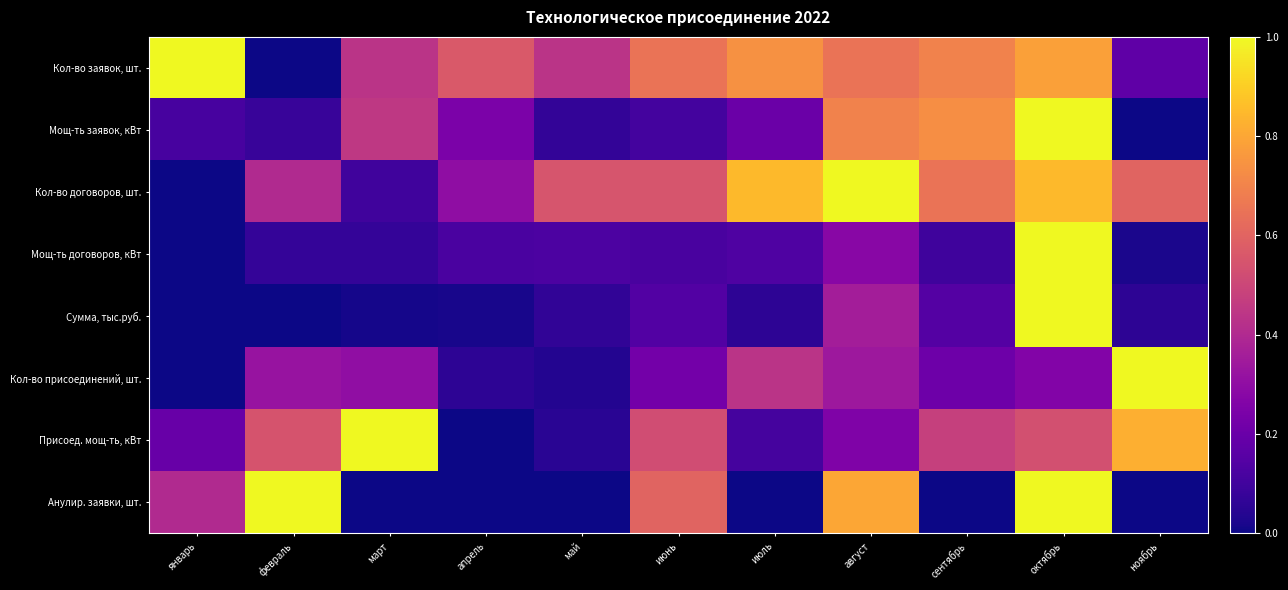

At which category does the chart reach its minimum across all series?

февраль